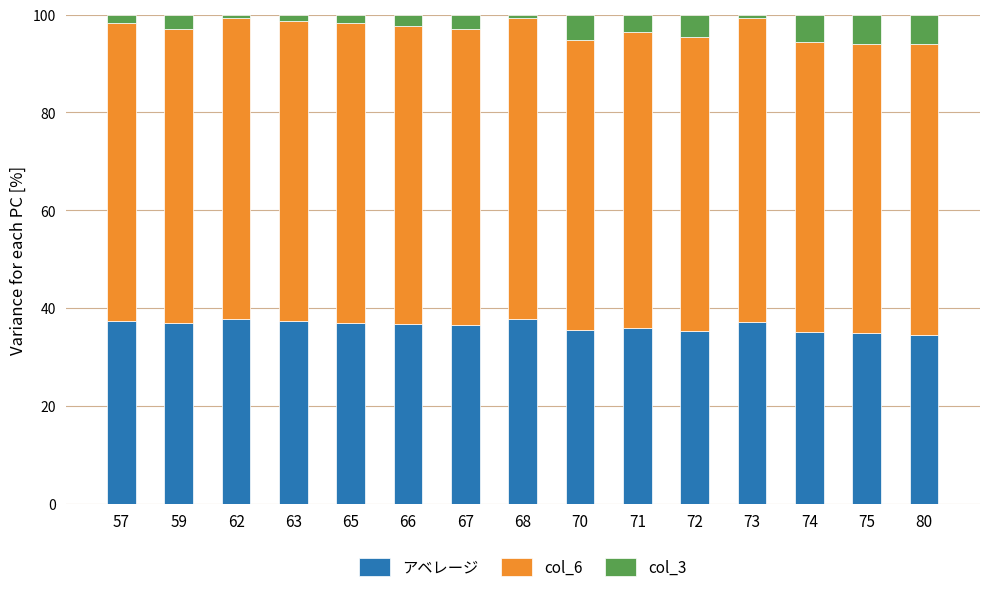

What is the total value across all series at 59?

100.0